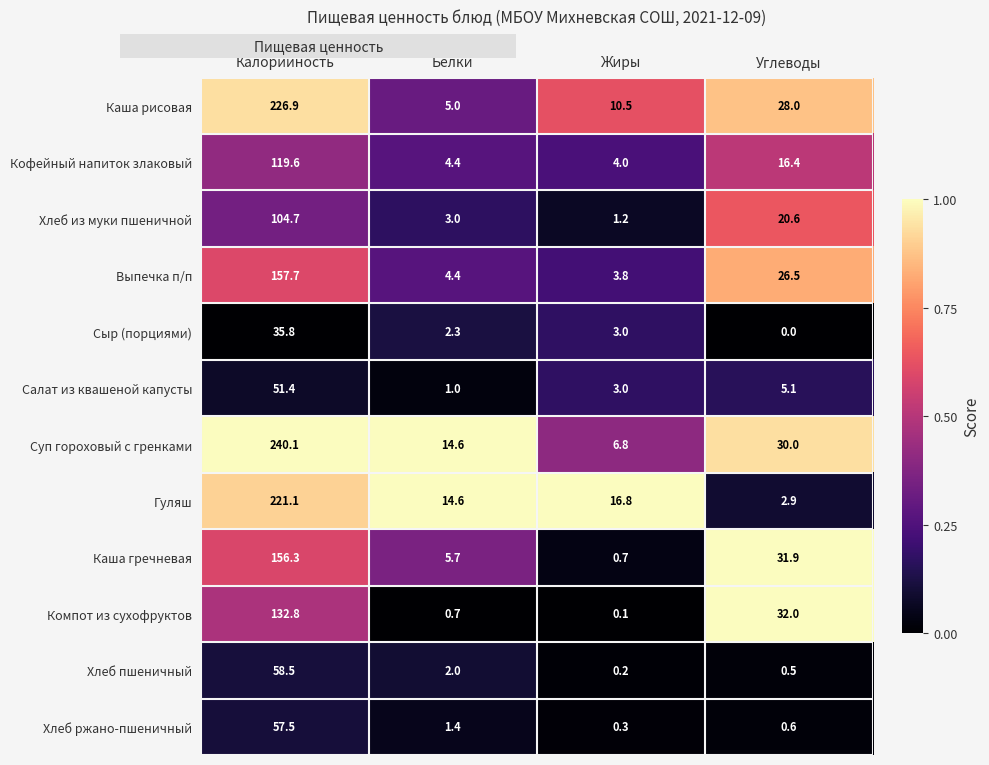

The value of Хлеб пшеничный at Калорийность is 58.5. True or false?

True